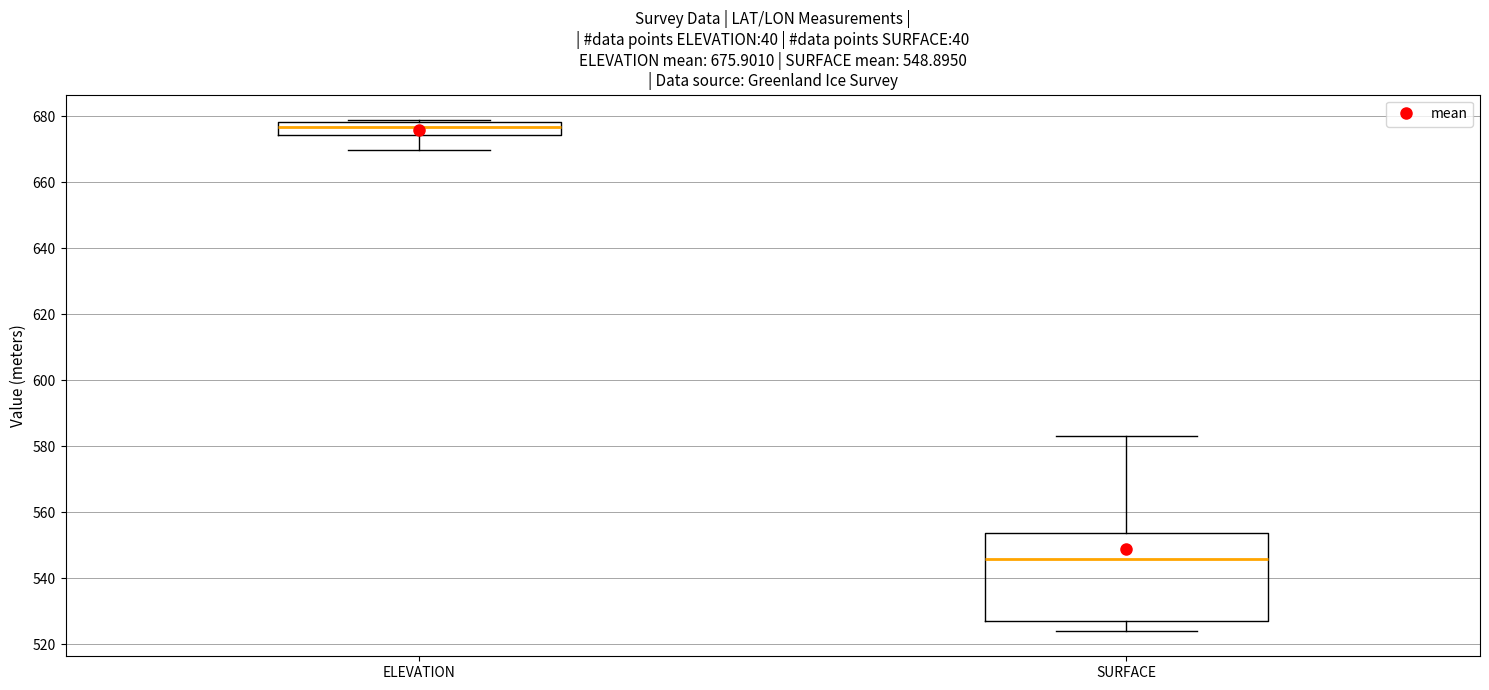

Which box has the highest median line?

ELEVATION